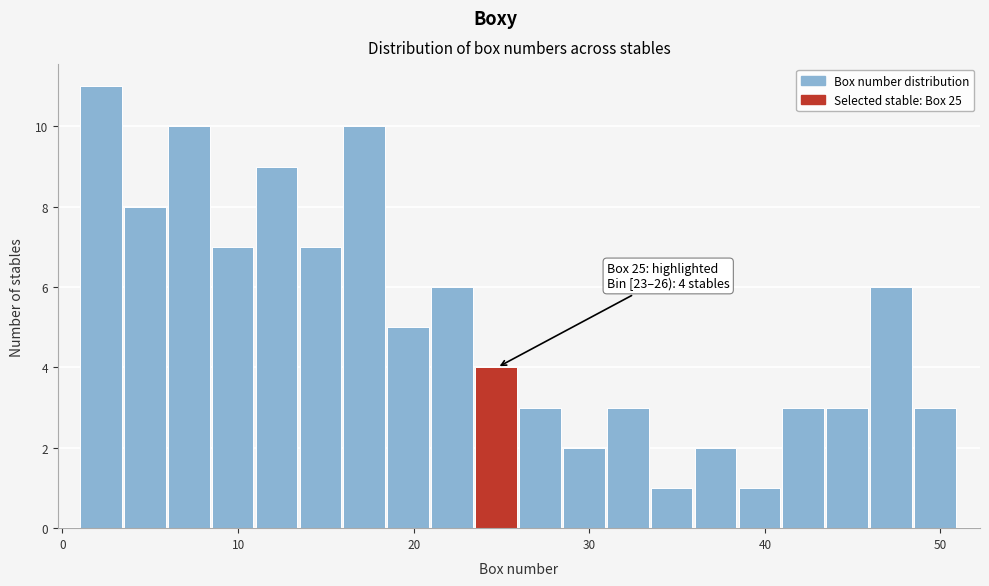

Around what value on the x-axis is the tallest bar? Give the approximate position of its centre, as read against the axis.

2